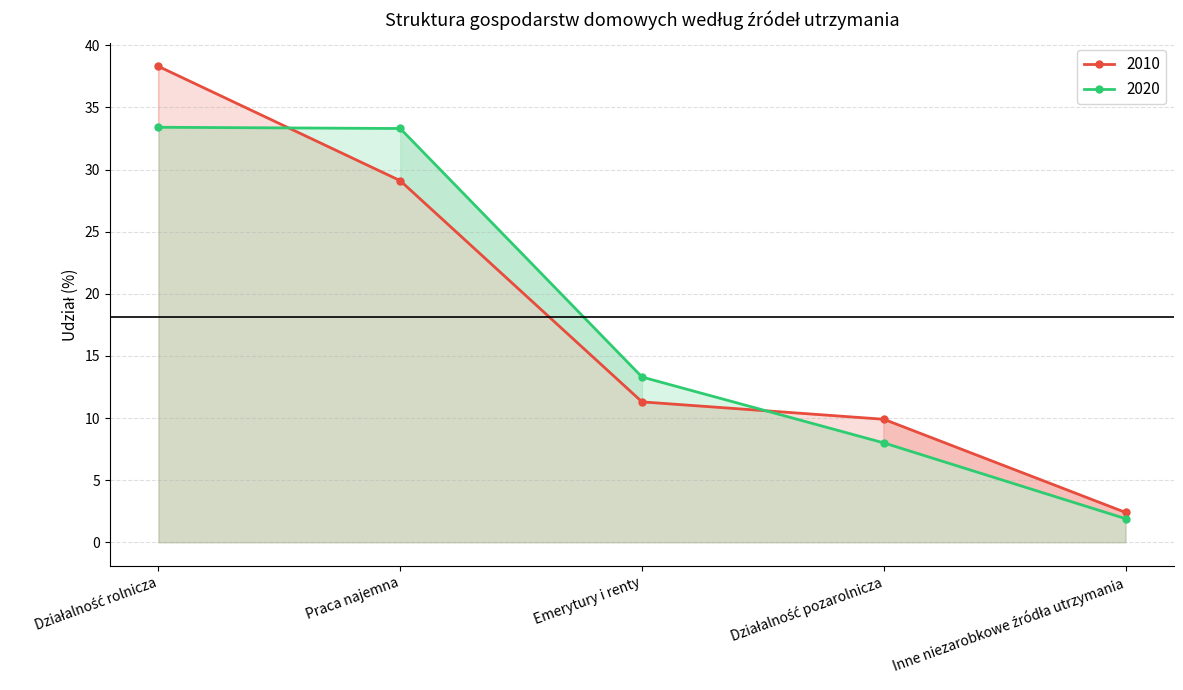

How many lines are shown in the chart?

2